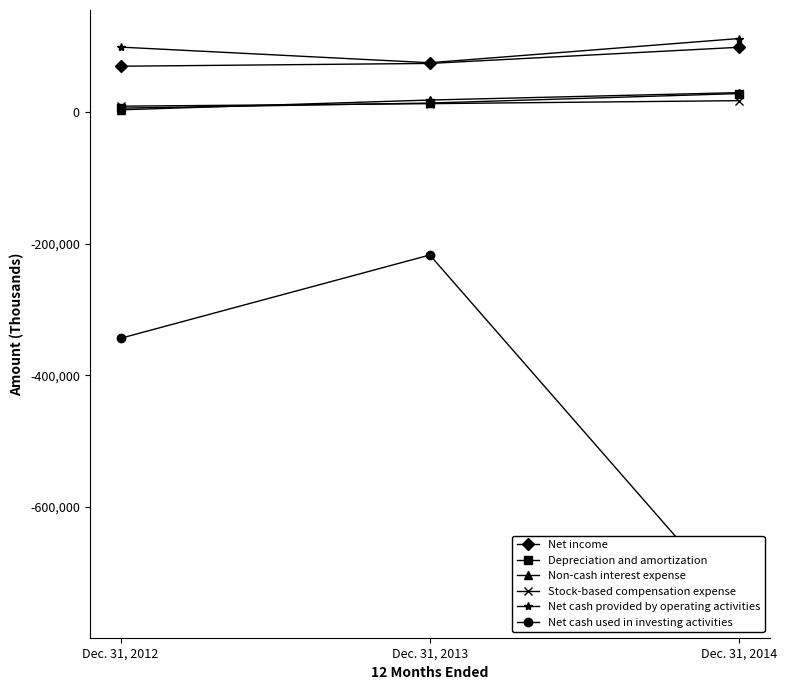

Reading left to right, extract all data points from this chart.

Net income: Dec. 31, 2012=69477	Dec. 31, 2013=73740	Dec. 31, 2014=98278
Depreciation and amortization: Dec. 31, 2012=5840	Dec. 31, 2013=13547	Dec. 31, 2014=27949
Non-cash interest expense: Dec. 31, 2012=3268	Dec. 31, 2013=18136	Dec. 31, 2014=29380
Stock-based compensation expense: Dec. 31, 2012=8794	Dec. 31, 2013=12649	Dec. 31, 2014=17181
Net cash provided by operating activities: Dec. 31, 2012=98520	Dec. 31, 2013=74775	Dec. 31, 2014=111544
Net cash used in investing activities: Dec. 31, 2012=-343770	Dec. 31, 2013=-217240	Dec. 31, 2014=-755197